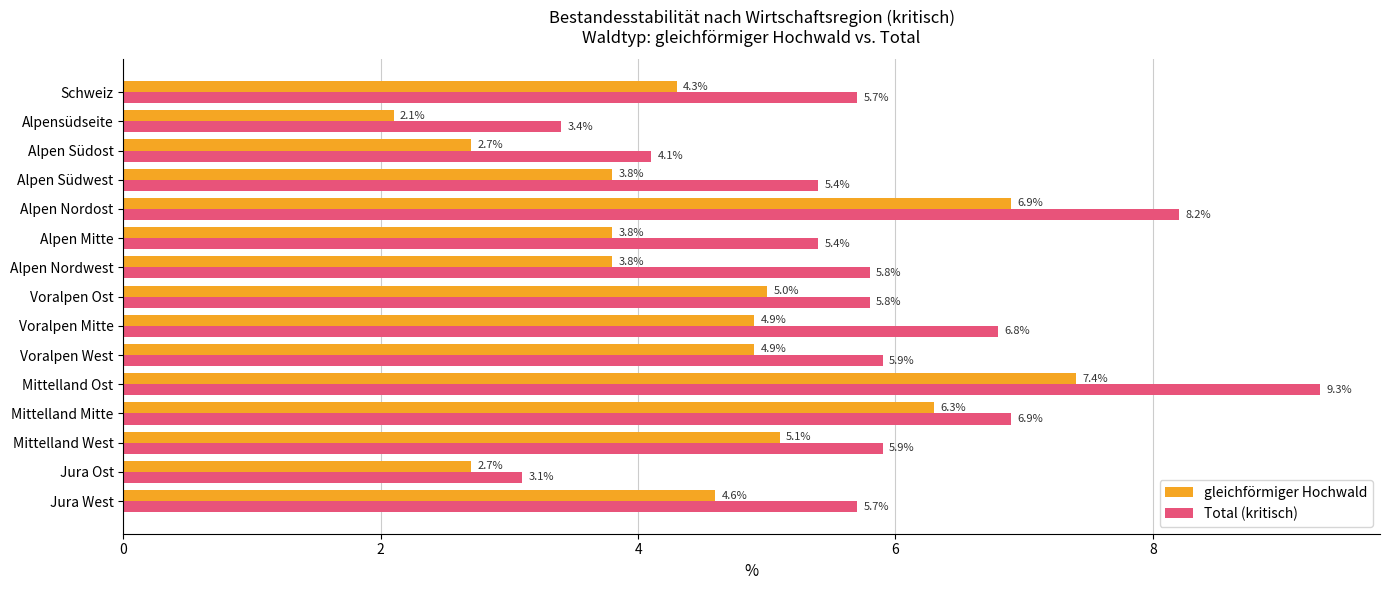

What is the minimum value for gleichförmiger Hochwald?

2.1